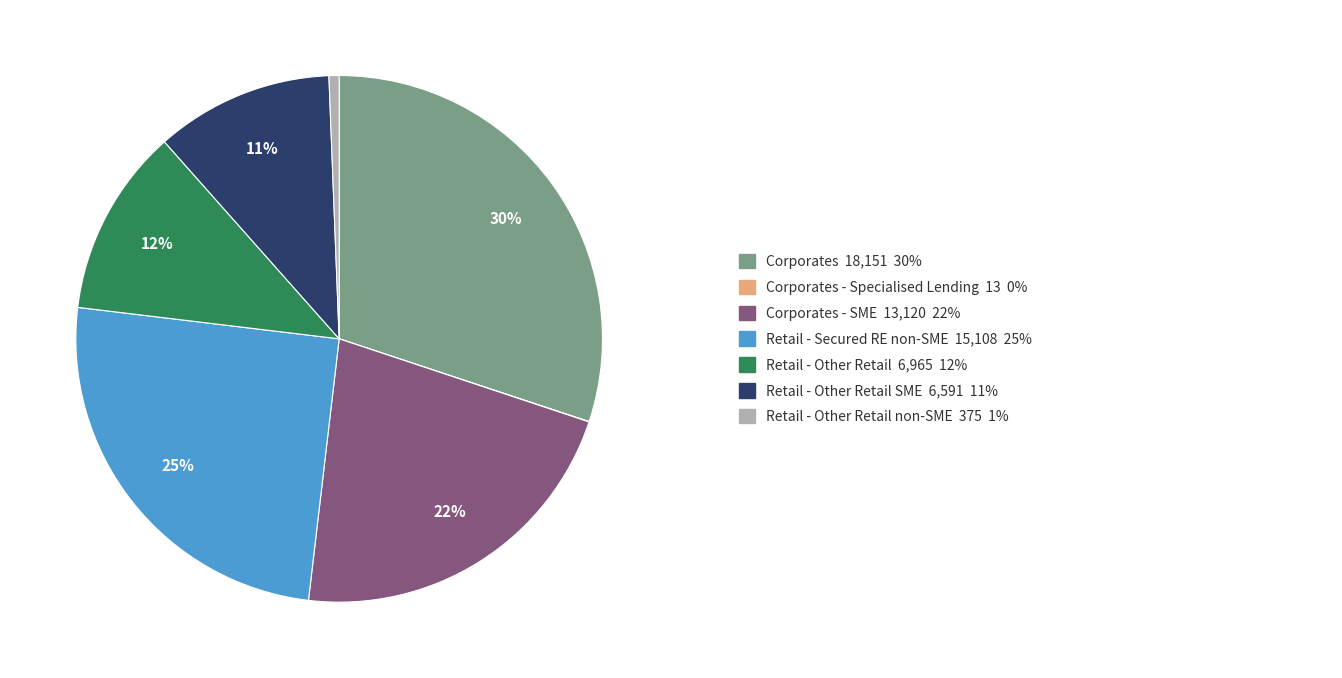

To the nearest percent, what is the average slice percentage?

14%